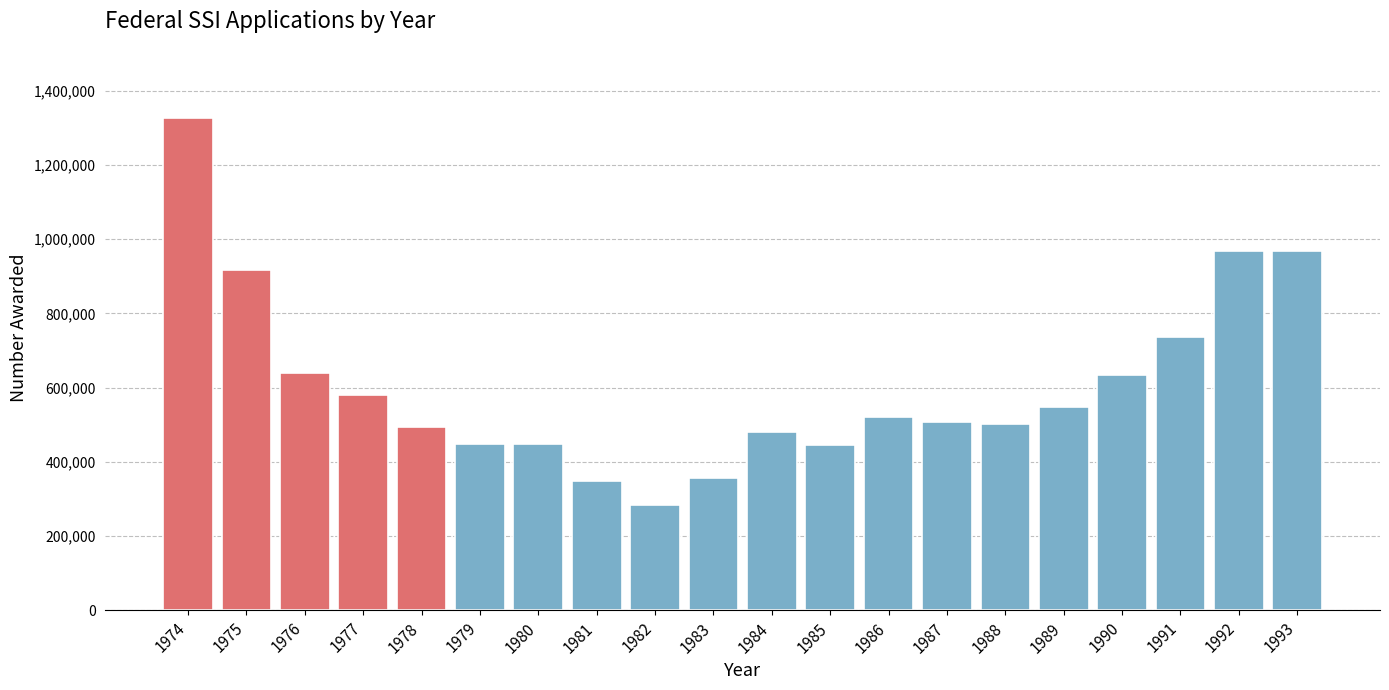

What value does the data have at 1992, to the nearest 100?

966900